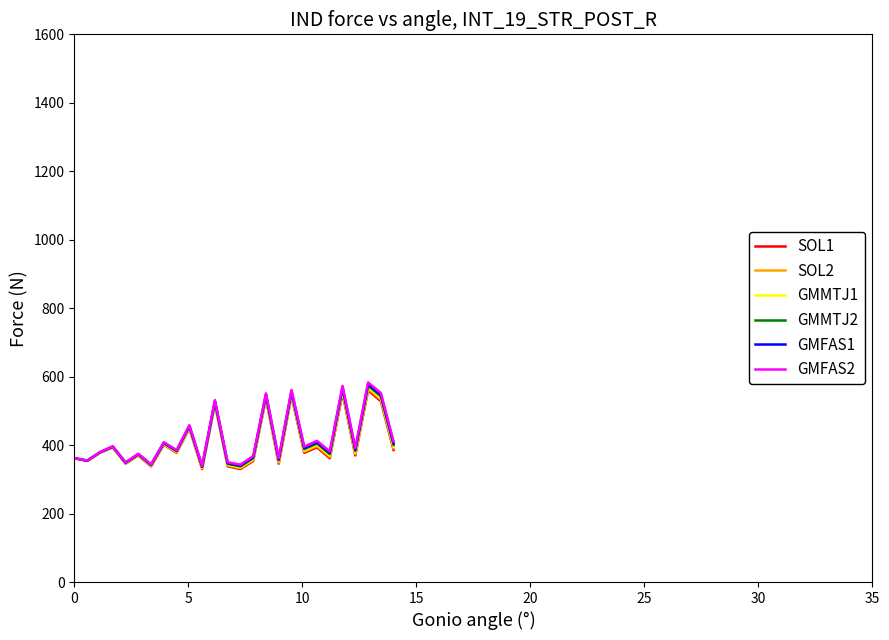

What is the highest value of the GMFAS2 series?

583.0